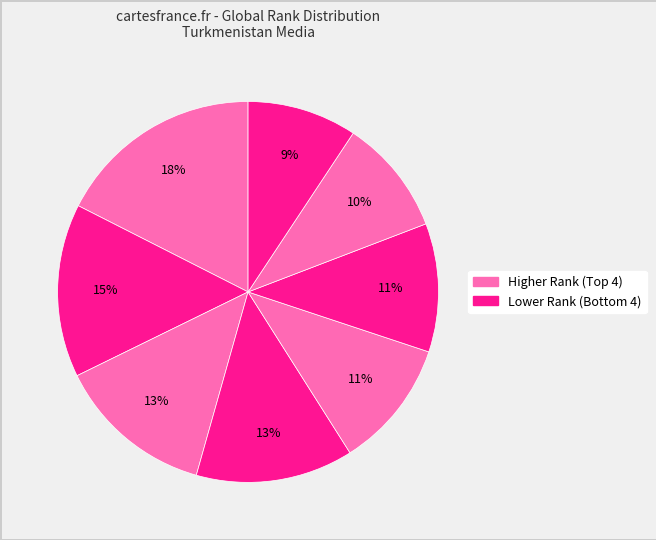

Count the number of slices in the pie.

8